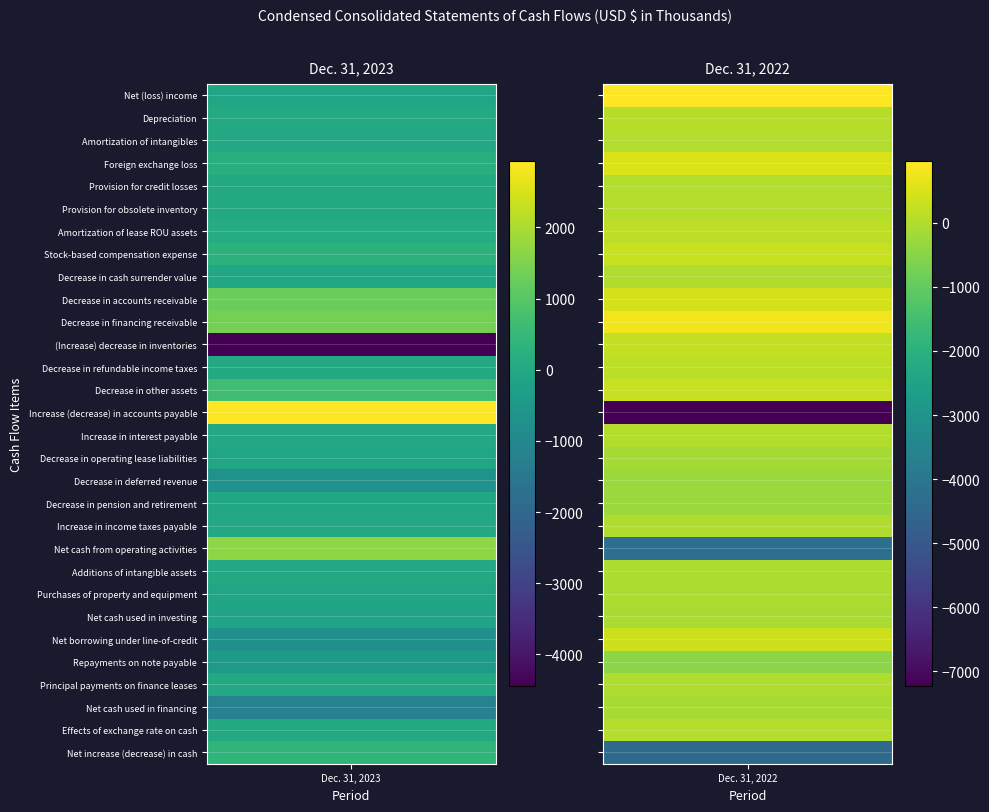

What is the average value of the Depreciation series?

81